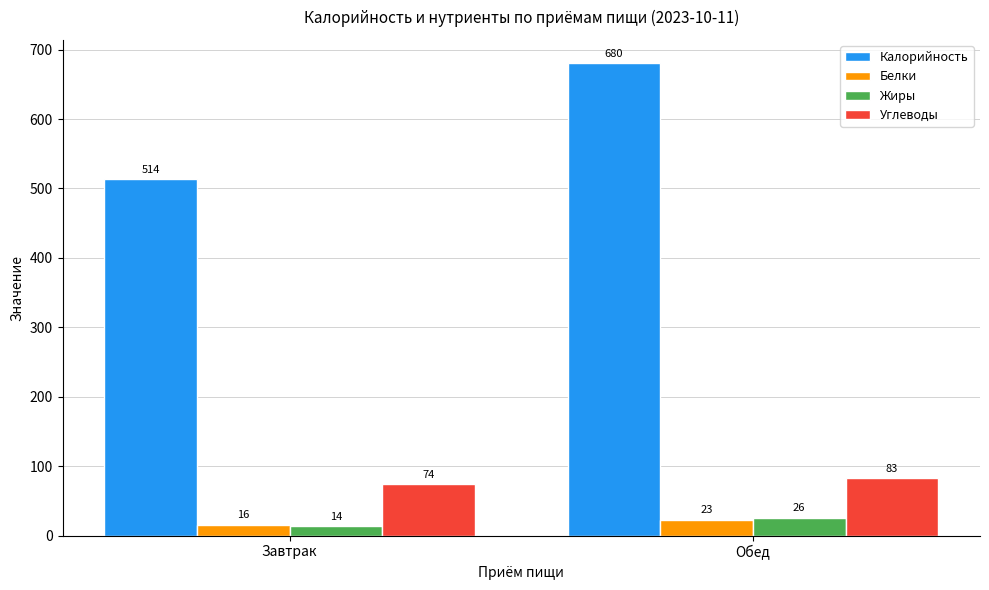

What is the label of the 1st bar from the left?

Завтрак